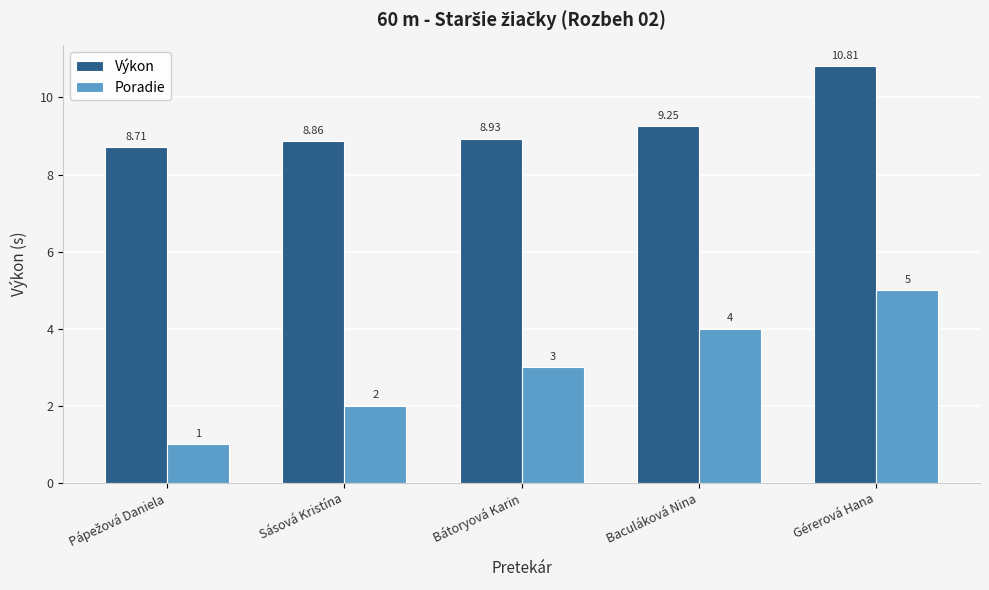

At which category is the sum across all series the highest?

Gérerová Hana